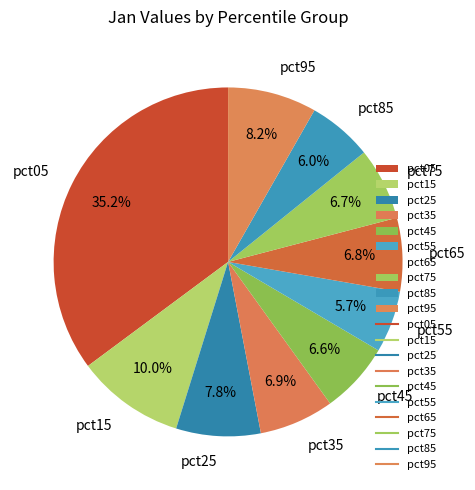

To the nearest percent, what percentage of the pie is pct35?

7%